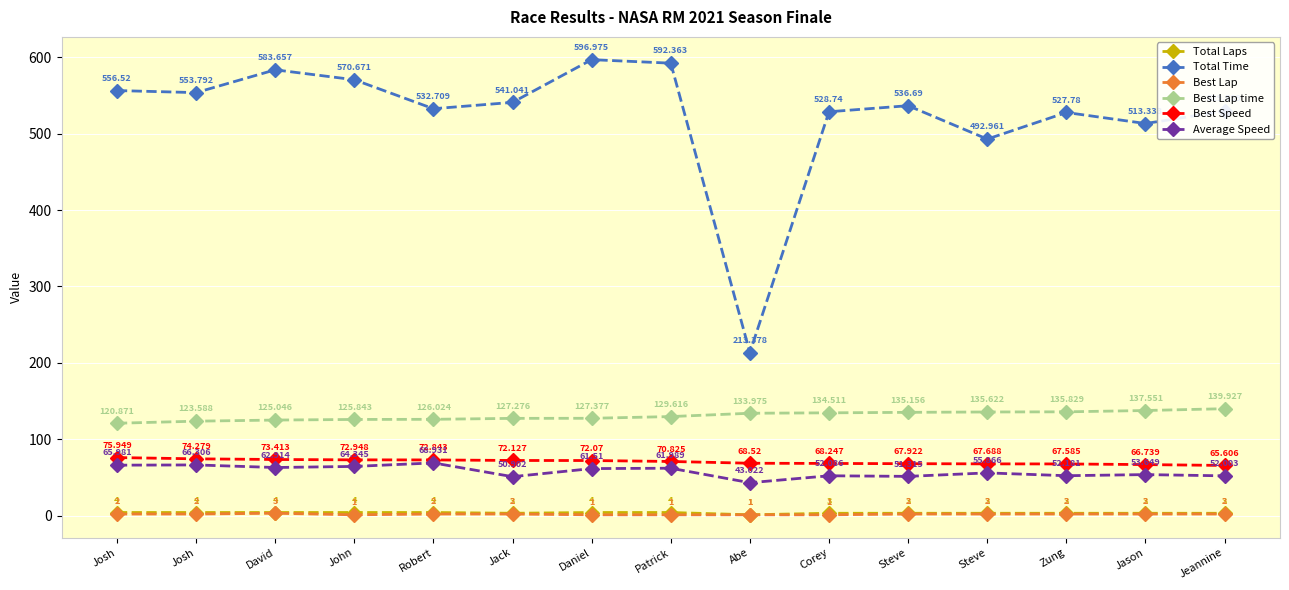

At which category is the sum across all series the highest?

Daniel